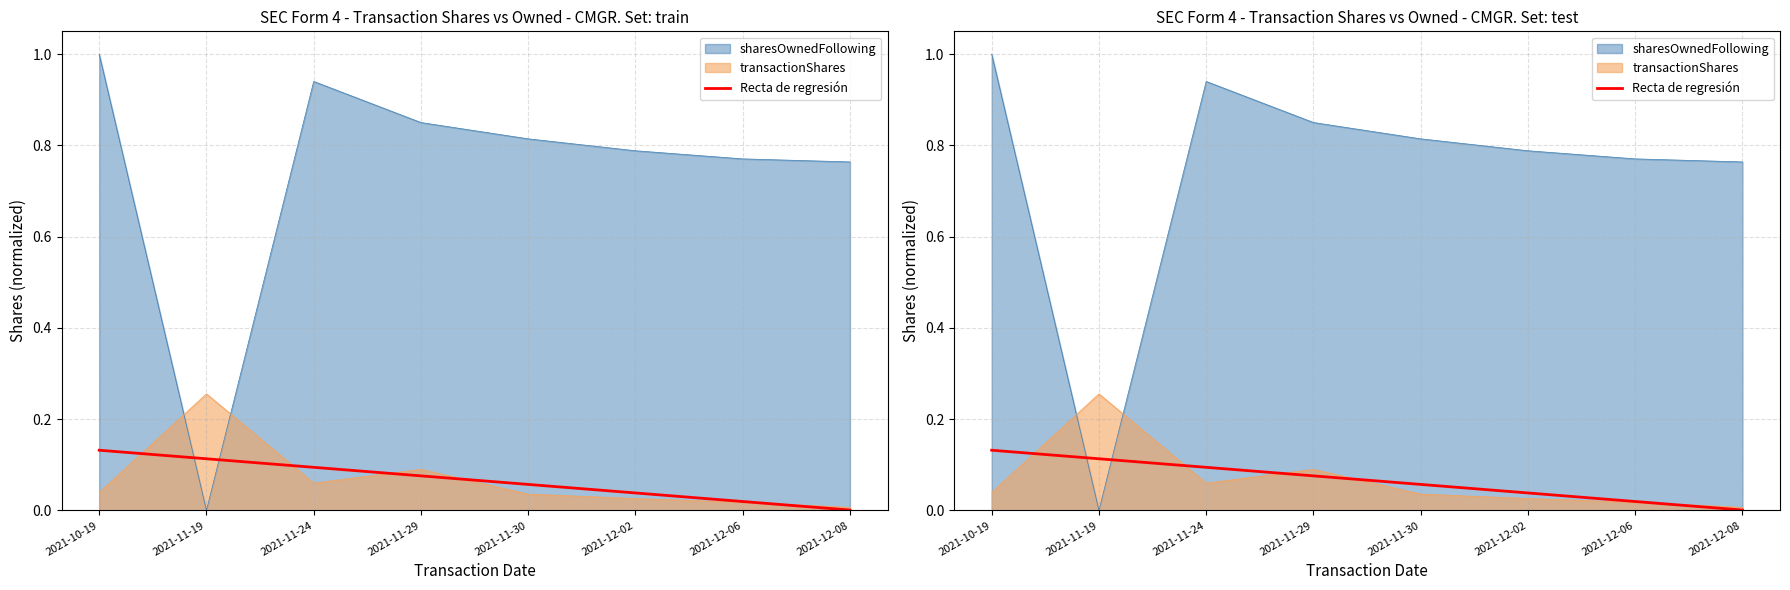

Count the number of categories in the chart.

8